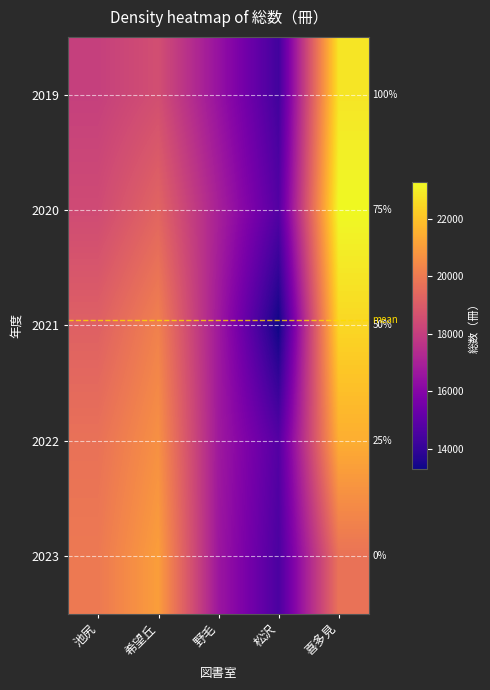

What is the smallest value displayed?

13298